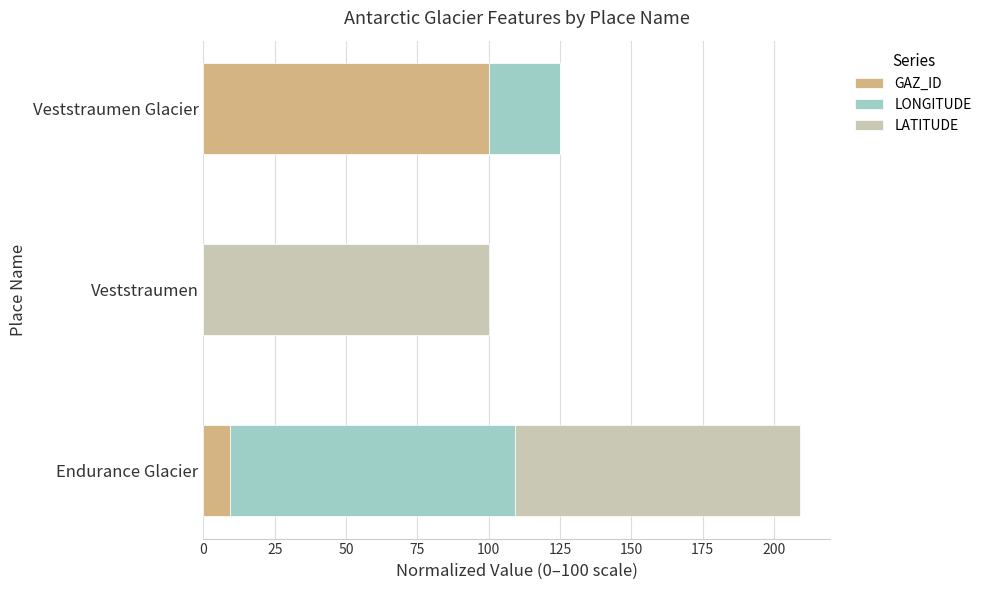

How many data points in GAZ_ID are above 9?

2